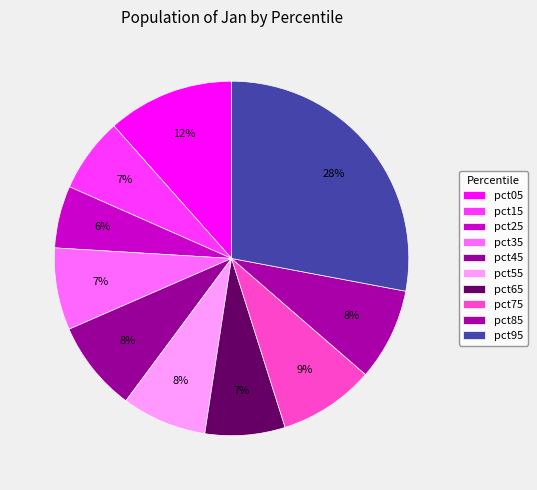

How many segments does this pie chart have?

10